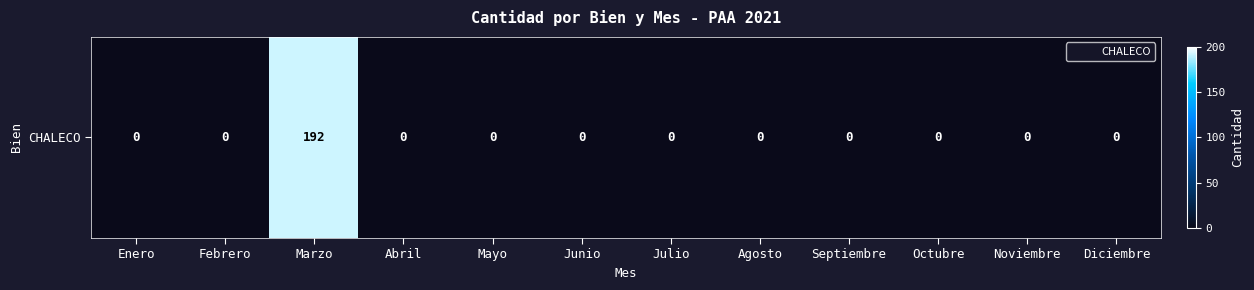

How many data points are above 0?

1